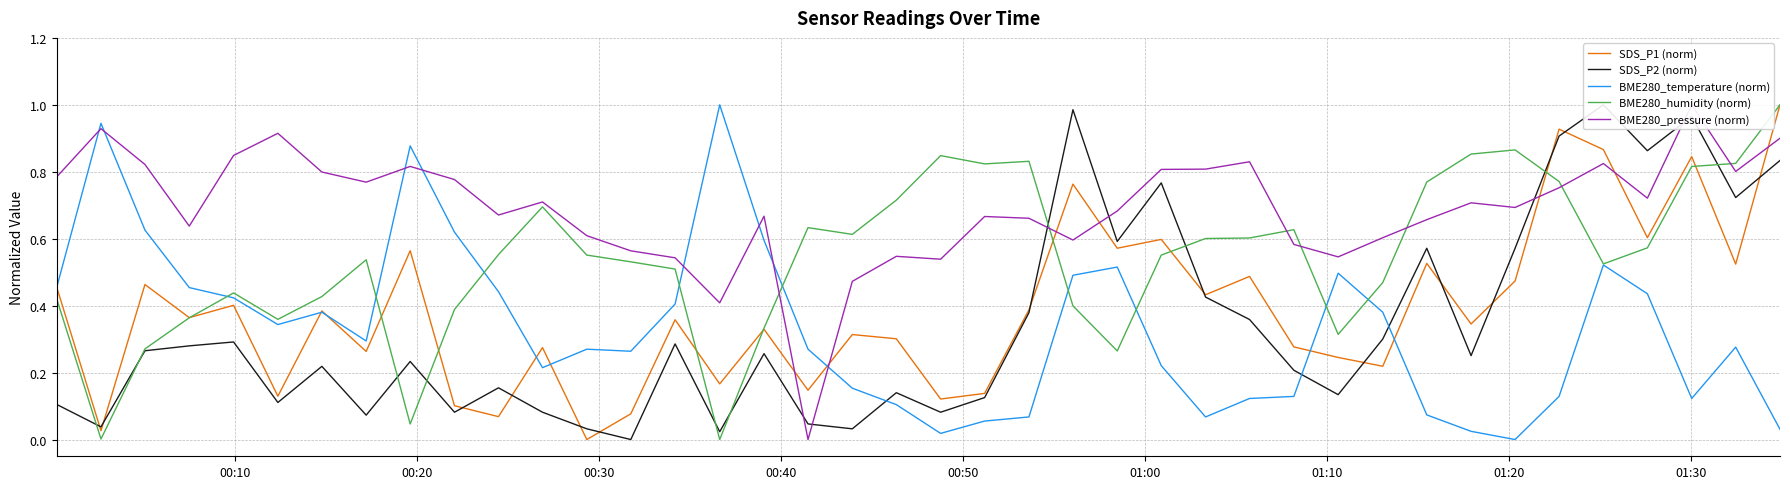

Reading left to right, transcribe all the data shown in this chart.

SDS_P1 (norm): 0.5	0.0	0.5	0.4	0.4	0.1	0.4	0.3	0.6	0.1	0.1	0.3	0.0	0.1	0.4	0.2	0.3	0.1	0.3	0.3	0.1	0.1	0.4	0.8	0.6	0.6	0.4	0.5	0.3	0.2	0.2	0.5	0.3	0.5	0.9	0.9	0.6	0.8	0.5	1.0
SDS_P2 (norm): 0.1	0.0	0.3	0.3	0.3	0.1	0.2	0.1	0.2	0.1	0.2	0.1	0.0	0.0	0.3	0.0	0.3	0.0	0.0	0.1	0.1	0.1	0.4	1.0	0.6	0.8	0.4	0.4	0.2	0.1	0.3	0.6	0.3	0.6	0.9	1.0	0.9	1.0	0.7	0.8
BME280_temperature (norm): 0.5	0.9	0.6	0.5	0.4	0.3	0.4	0.3	0.9	0.6	0.4	0.2	0.3	0.3	0.4	1.0	0.6	0.3	0.2	0.1	0.0	0.1	0.1	0.5	0.5	0.2	0.1	0.1	0.1	0.5	0.4	0.1	0.0	0.0	0.1	0.5	0.4	0.1	0.3	0.0
BME280_humidity (norm): 0.4	0.0	0.3	0.4	0.4	0.4	0.4	0.5	0.0	0.4	0.6	0.7	0.6	0.5	0.5	0.0	0.3	0.6	0.6	0.7	0.8	0.8	0.8	0.4	0.3	0.6	0.6	0.6	0.6	0.3	0.5	0.8	0.9	0.9	0.8	0.5	0.6	0.8	0.8	1.0
BME280_pressure (norm): 0.8	0.9	0.8	0.6	0.8	0.9	0.8	0.8	0.8	0.8	0.7	0.7	0.6	0.6	0.5	0.4	0.7	0.0	0.5	0.5	0.5	0.7	0.7	0.6	0.7	0.8	0.8	0.8	0.6	0.5	0.6	0.7	0.7	0.7	0.8	0.8	0.7	1.0	0.8	0.9